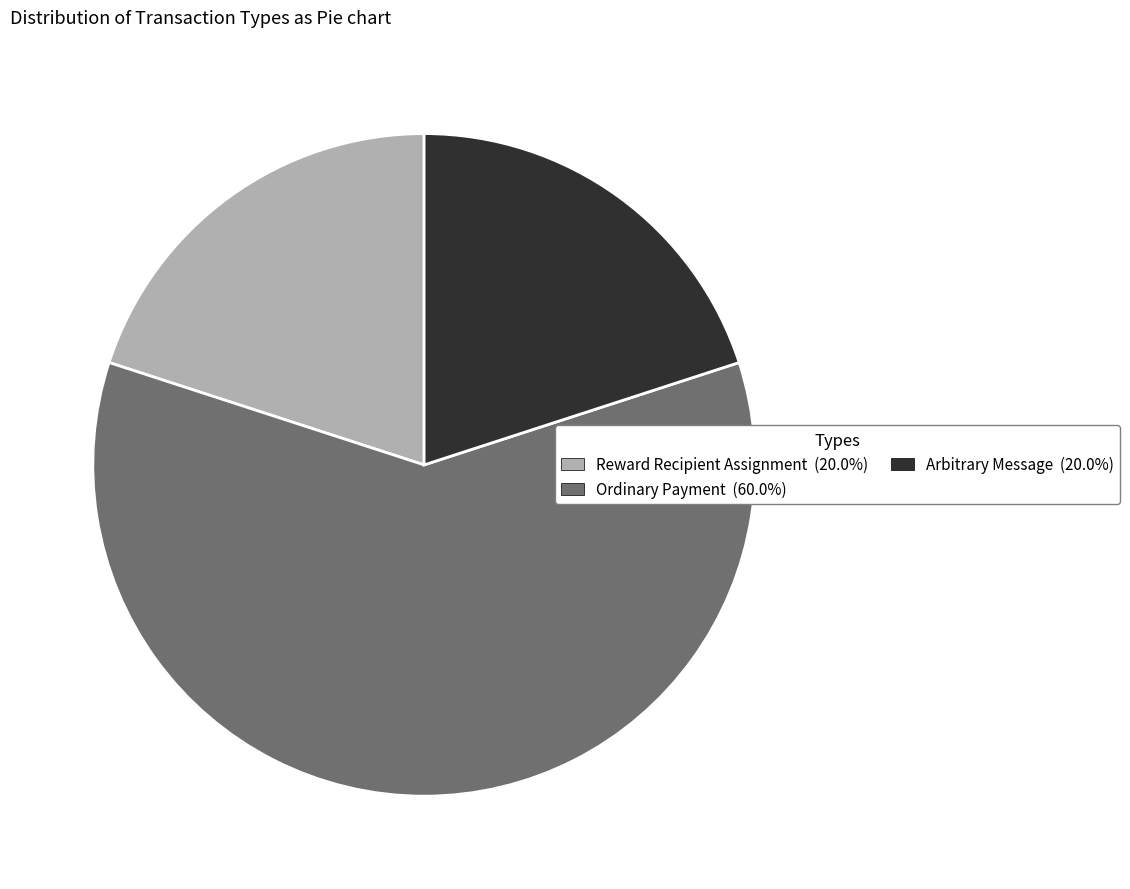

What is the largest slice in the pie chart?

Ordinary Payment